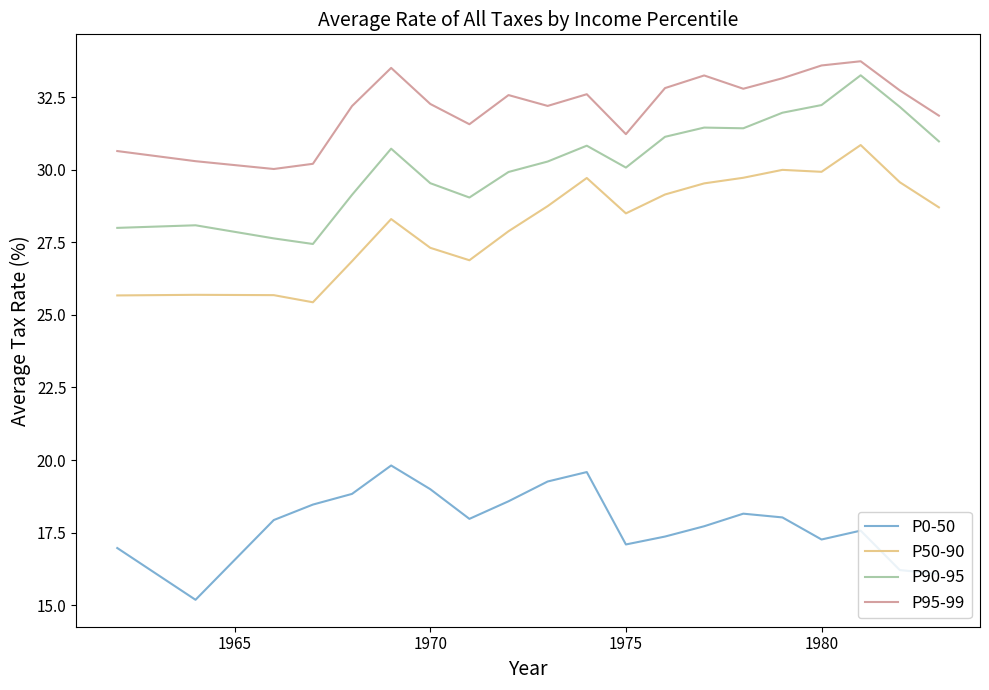

True or false: P0-50 has more than 2 points higher than both neighbors.

True